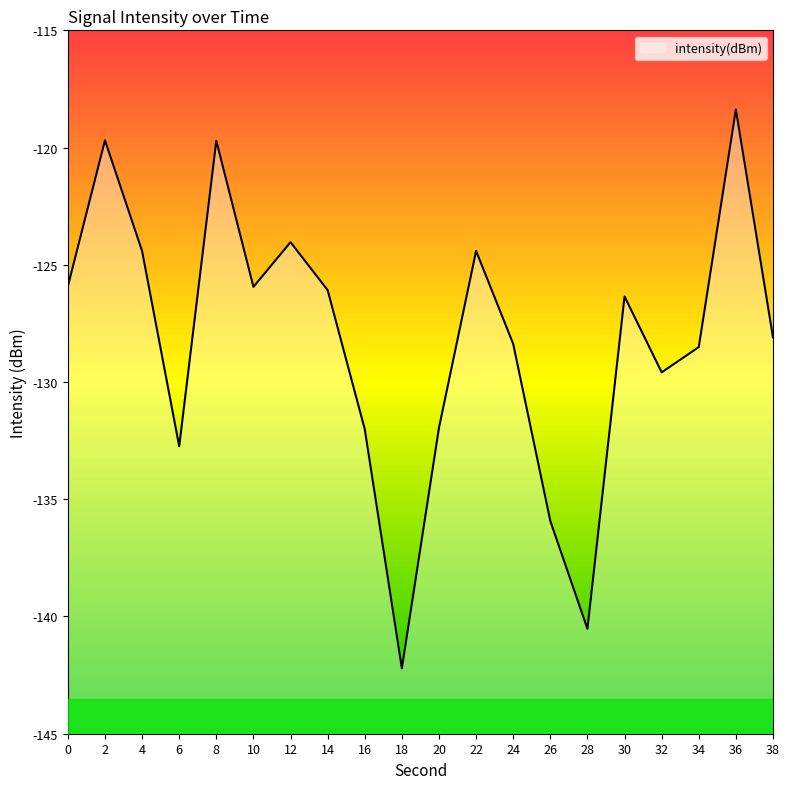

At which category does the chart reach its peak across all series?

36